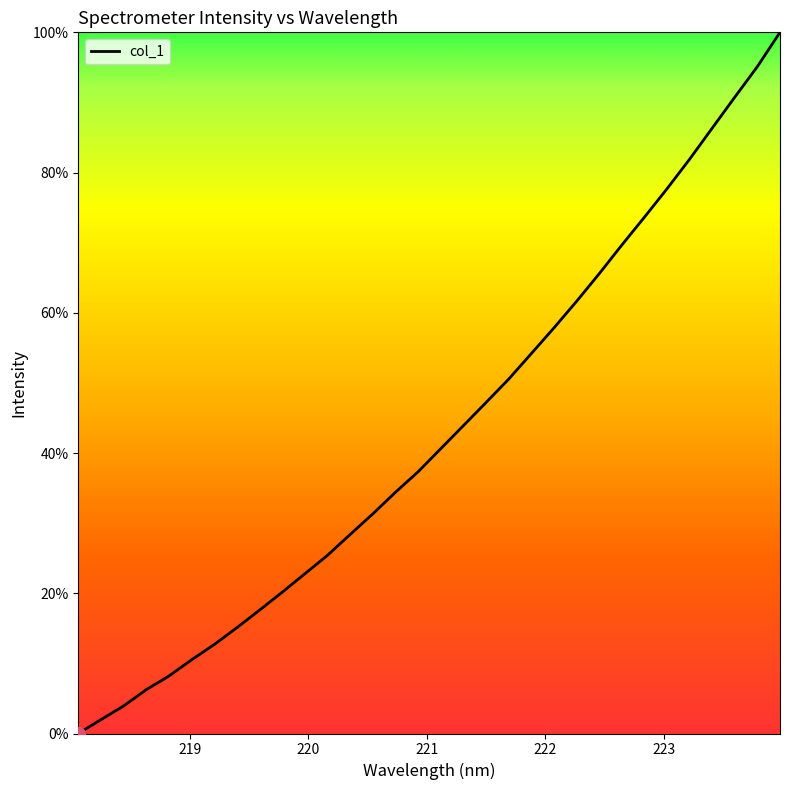

How many positive values are there?

31